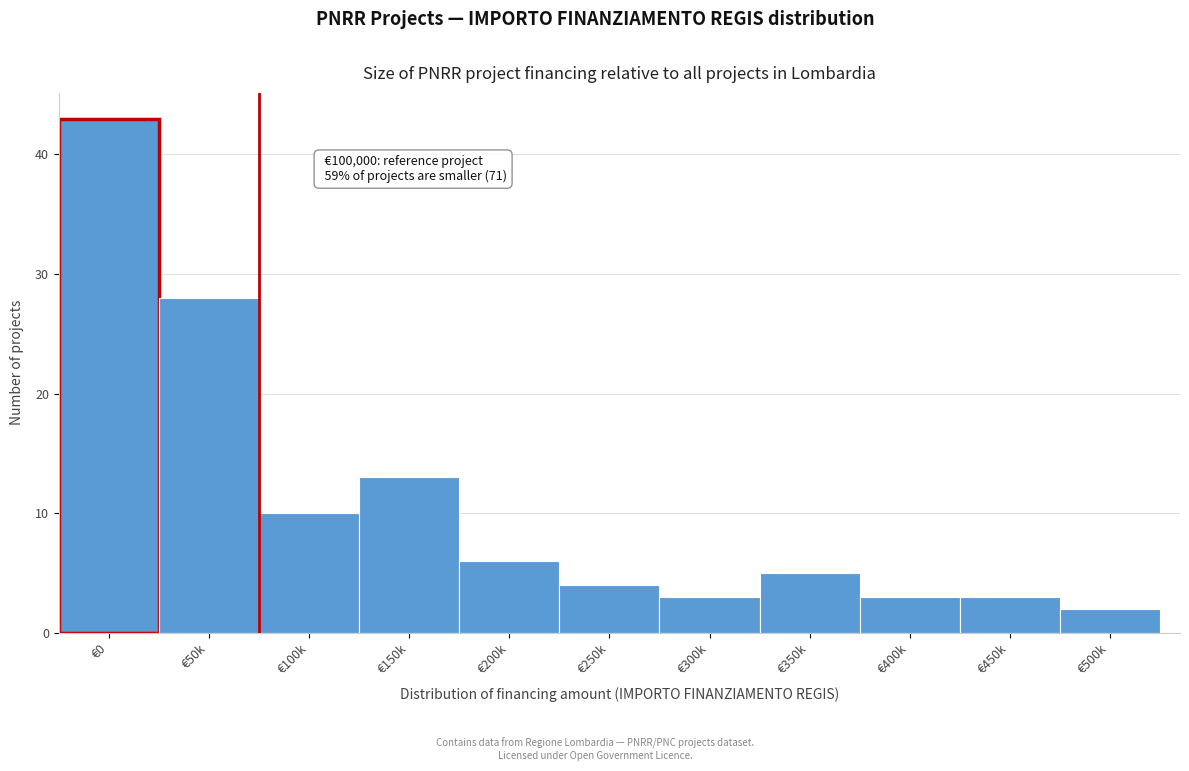

Reading left to right, transcribe all the data shown in this chart.

43	28	10	13	6	4	3	5	3	3	2